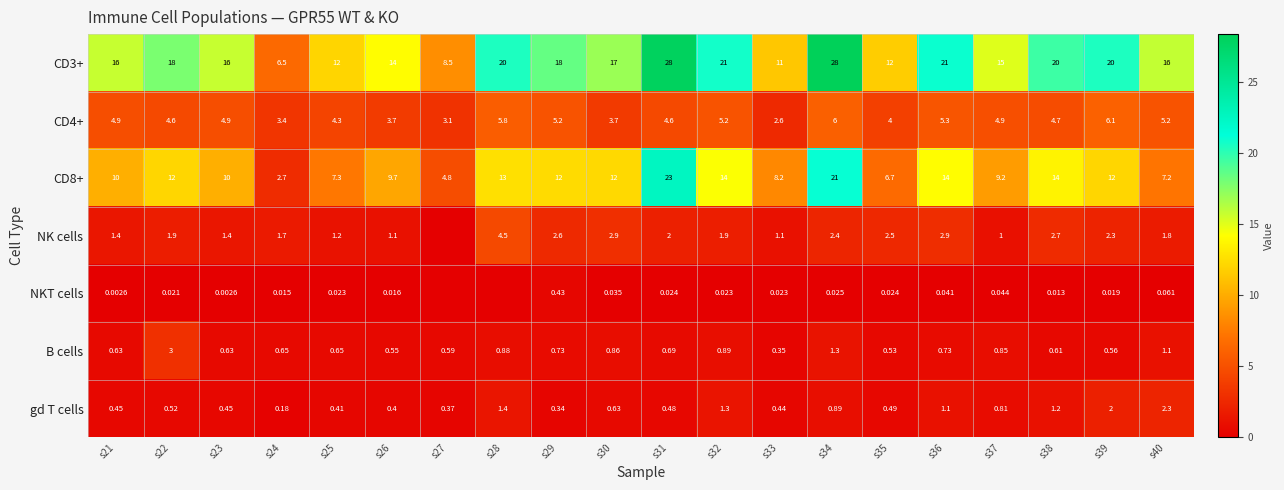

What is the approximate value of gd T cells at s23?

0.5